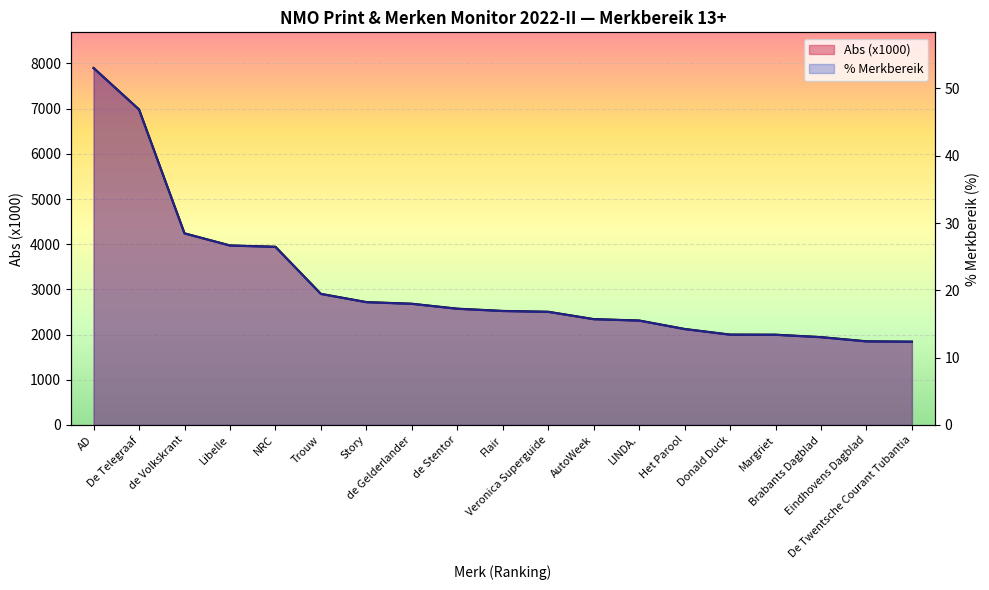

What is the difference between the Abs (x1000) values at AutoWeek and Het Parool?

218.5